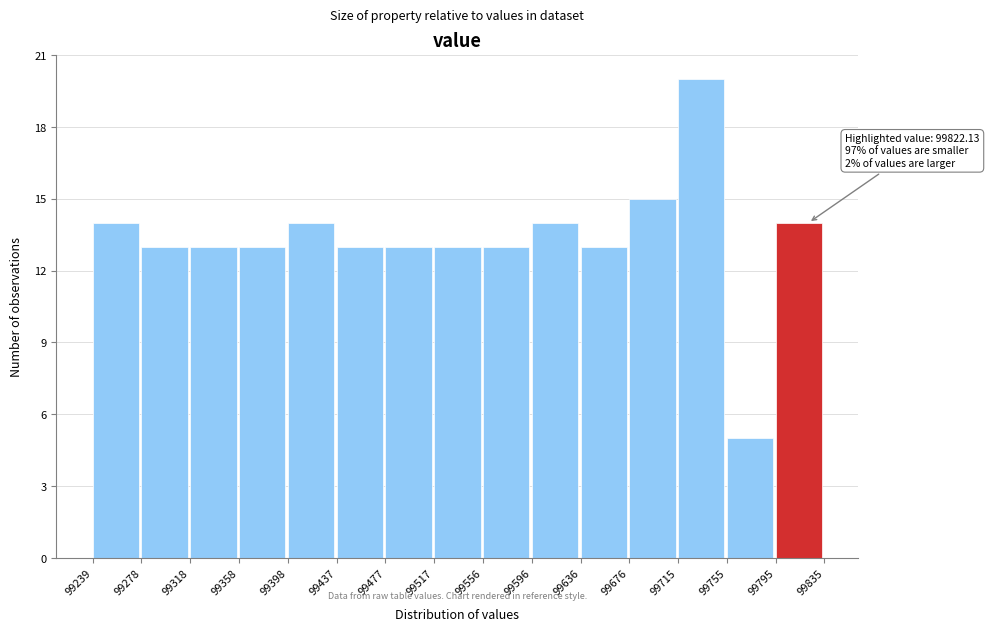

Over which range of the x-axis is the bar tallest?

99715 to 99755